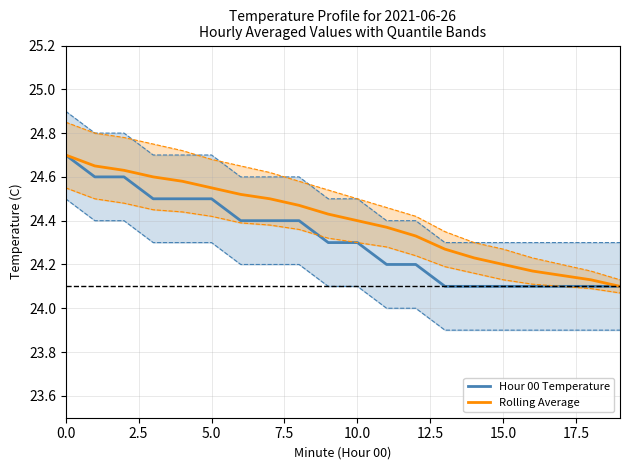

List the series in order of their overall mean, lowest first.

Hour 00 Temperature, Rolling Average